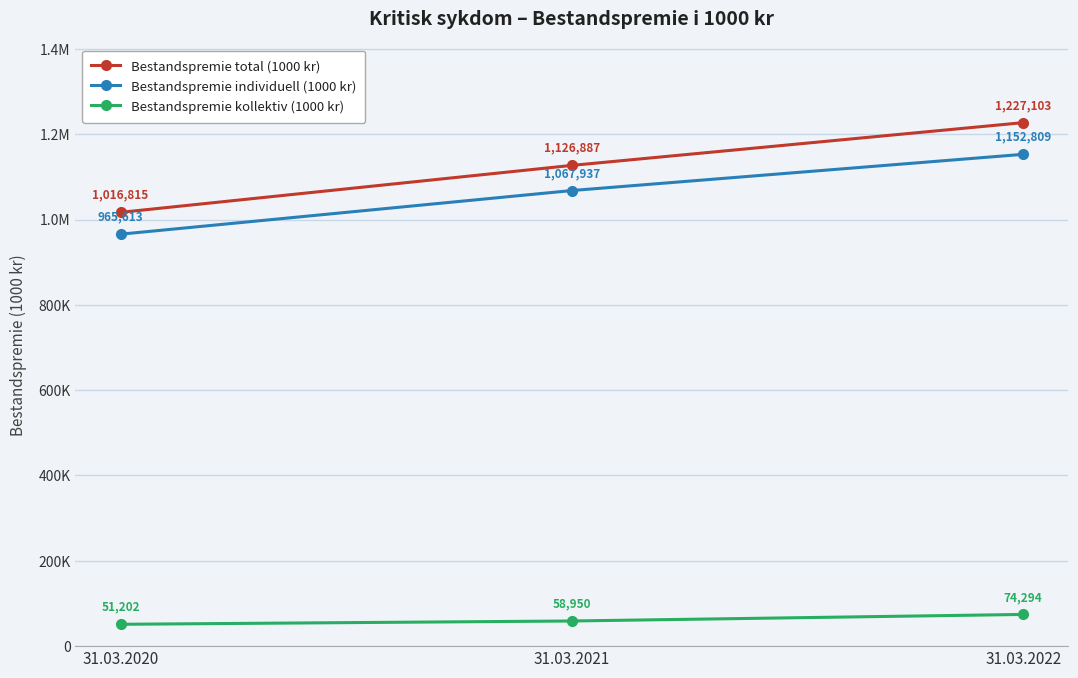

What is the minimum value for Bestandspremie kollektiv (1000 kr)?

51202